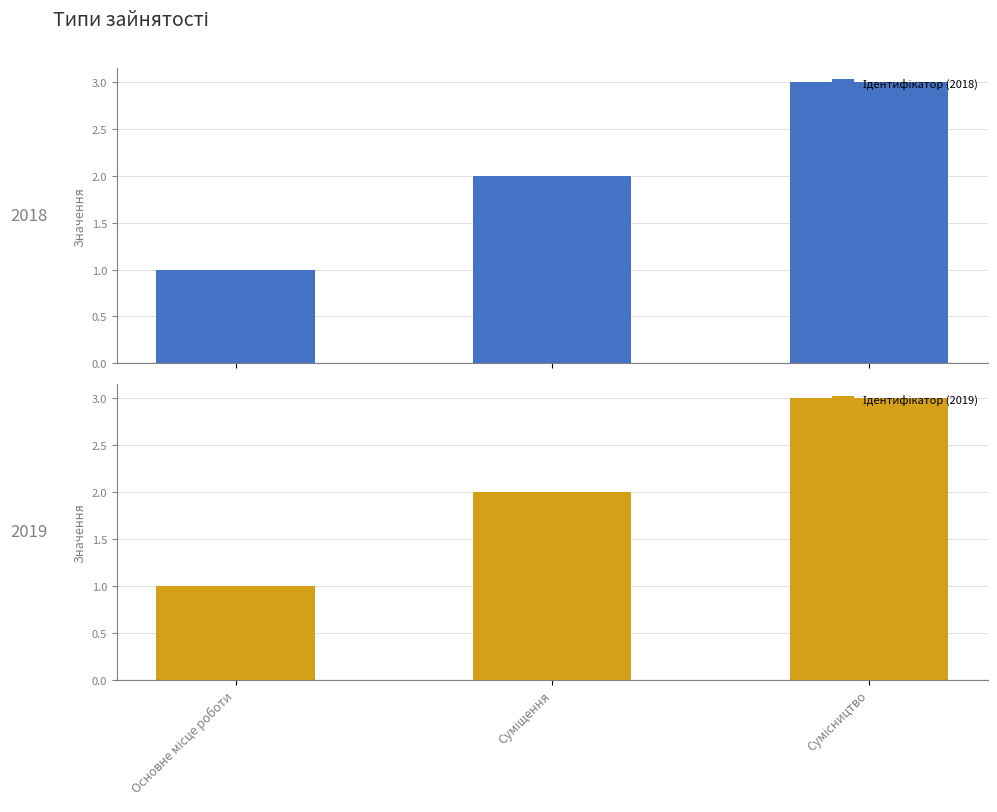

Count the Ідентифікатор (2018) values in the range 1 to 3.

3